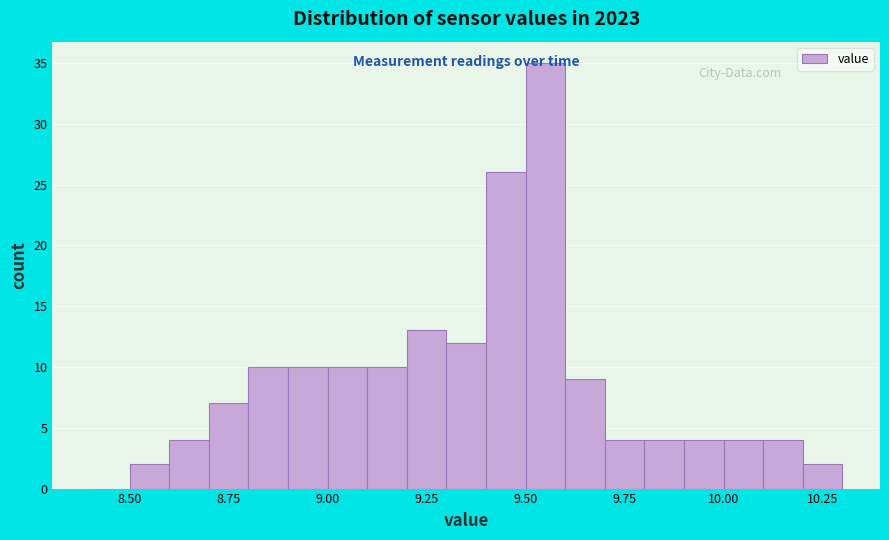

Around what value on the x-axis is the tallest bar? Give the approximate position of its centre, as read against the axis.

9.55